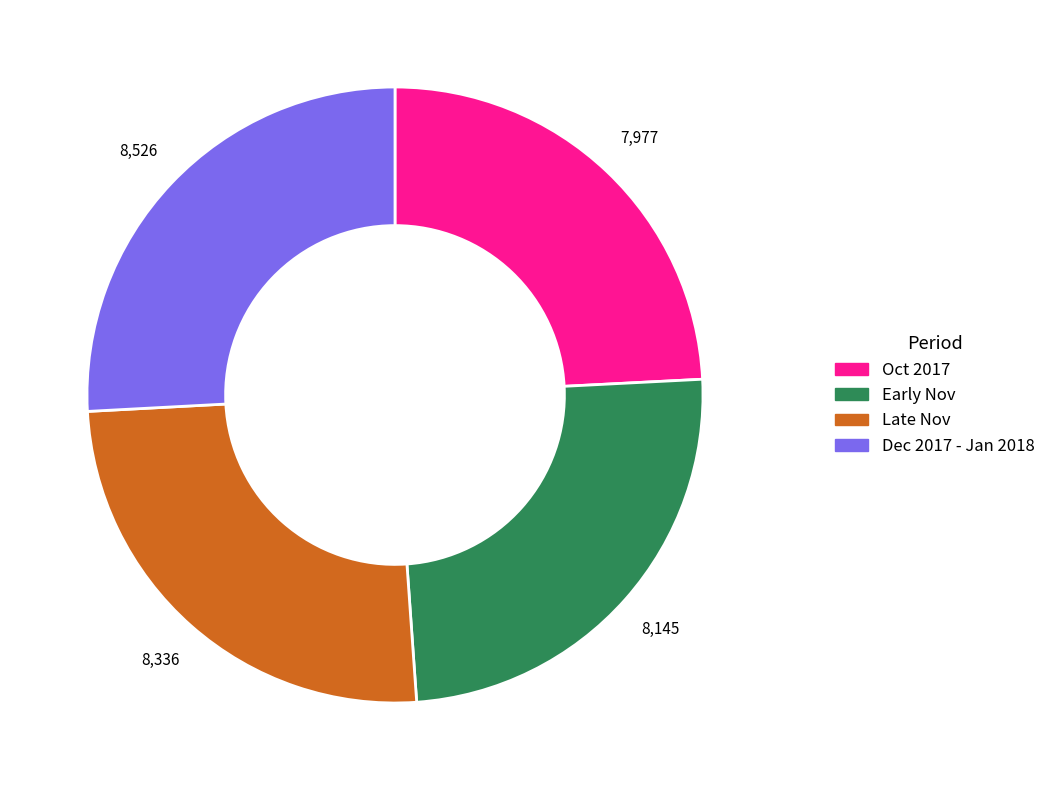

Is there any slice that represents more than half of the pie?

No